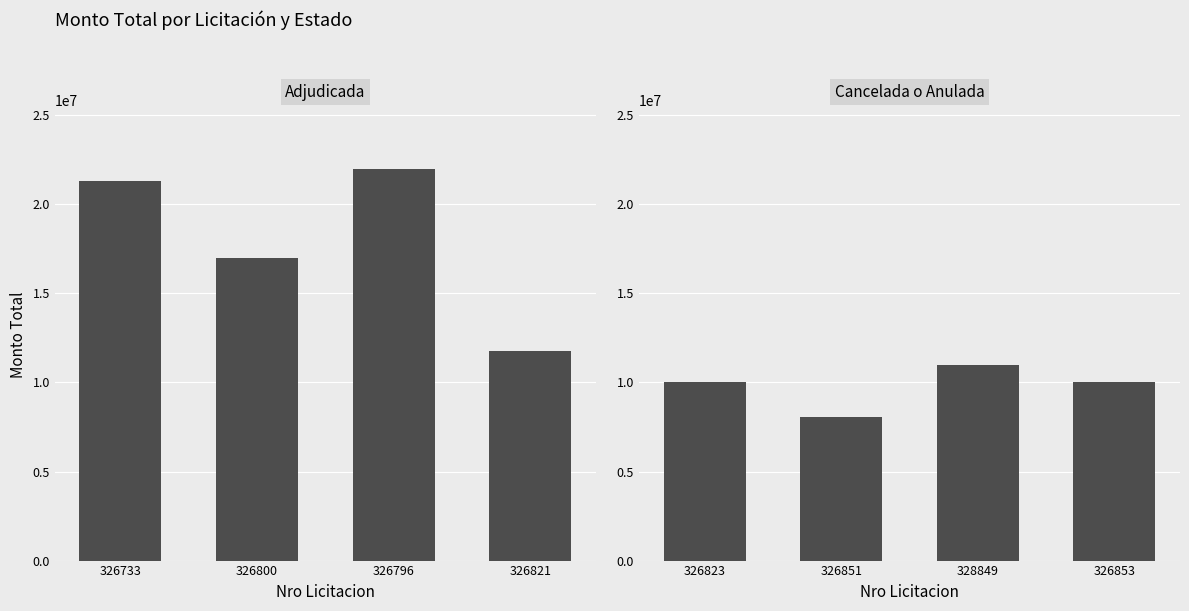

What position from the left is 326800?

2